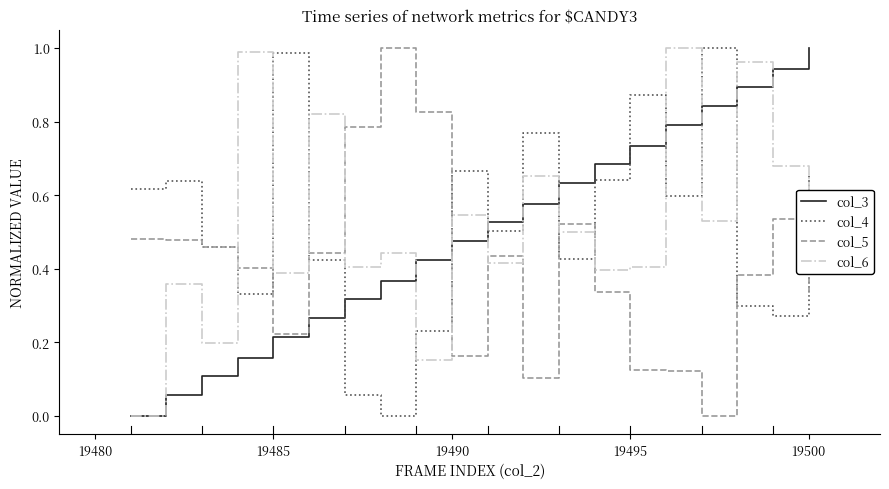

True or false: col_4 and col_6 cross at least once.

True